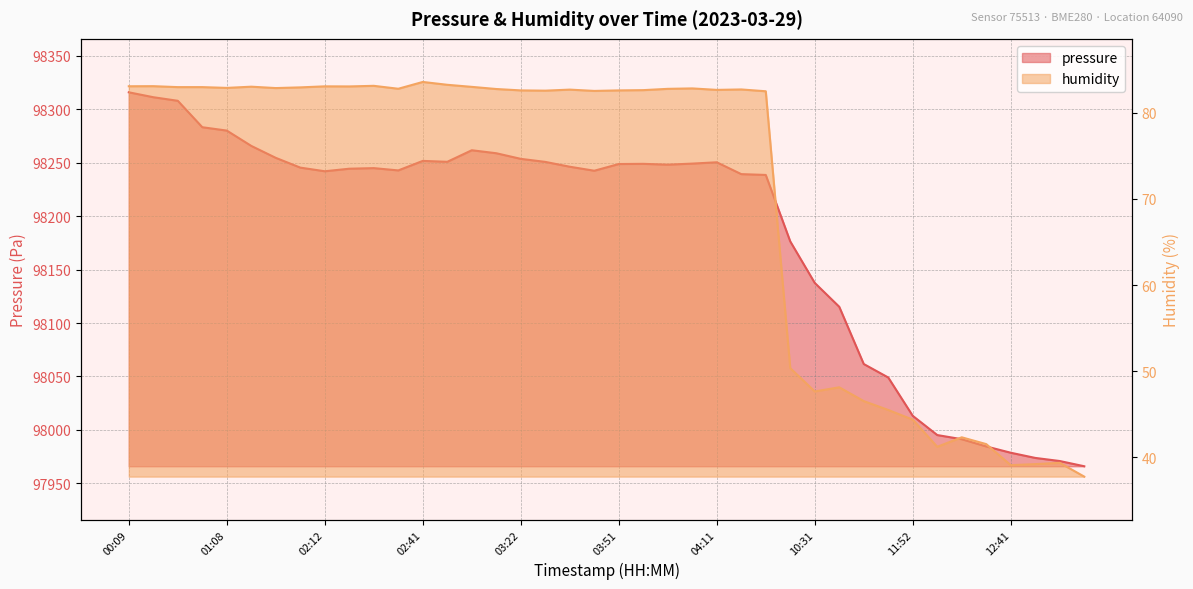

How many data points in pressure are less than 98245?

20